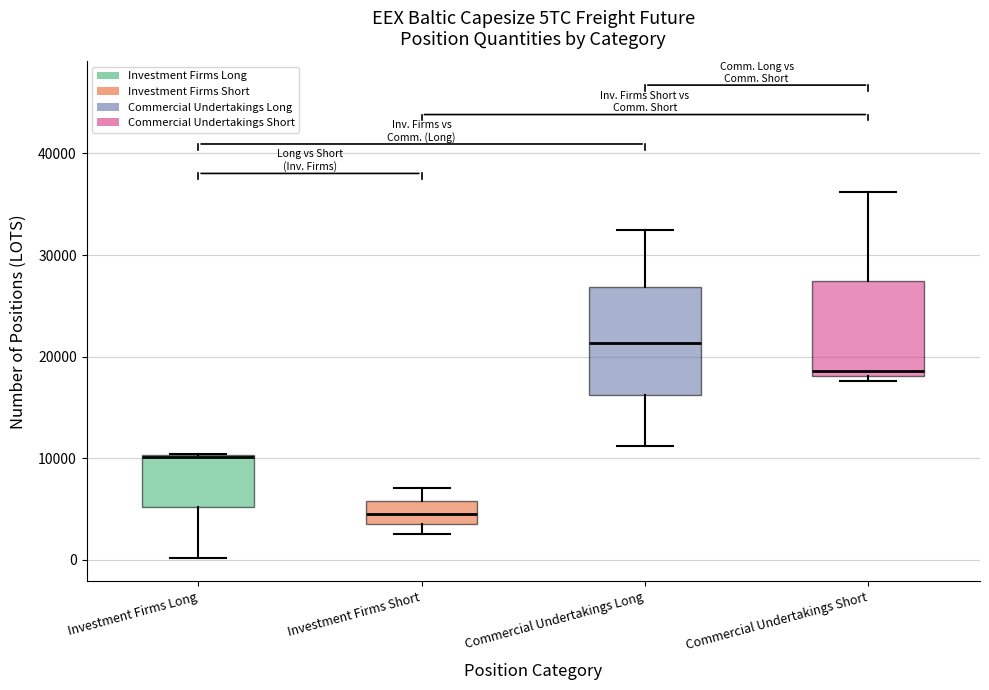

Reading left to right, read every box against the y-axis: the position of its median line, the range the box covers, and the ends of its whiskers. The values are not printed on the chart, so give them approximately, as read against the axis.

Investment Firms Long: median 10000 (drawn on the box's upper edge), box 5000 to 10000, whiskers 0 to 10000
Investment Firms Short: median 5000, box 4000 to 6000, whiskers 3000 to 7000
Commercial Undertakings Long: median 21000, box 16000 to 27000, whiskers 11000 to 32000
Commercial Undertakings Short: median 19000, box 18000 to 27000, whiskers 18000 (just below the box's lower edge) to 36000